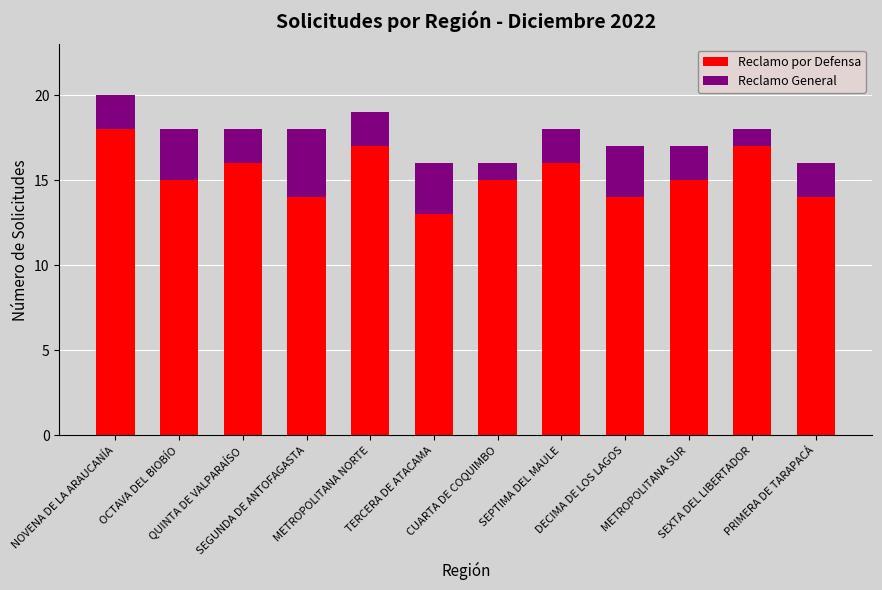

What is the maximum value for Reclamo por Defensa?

18